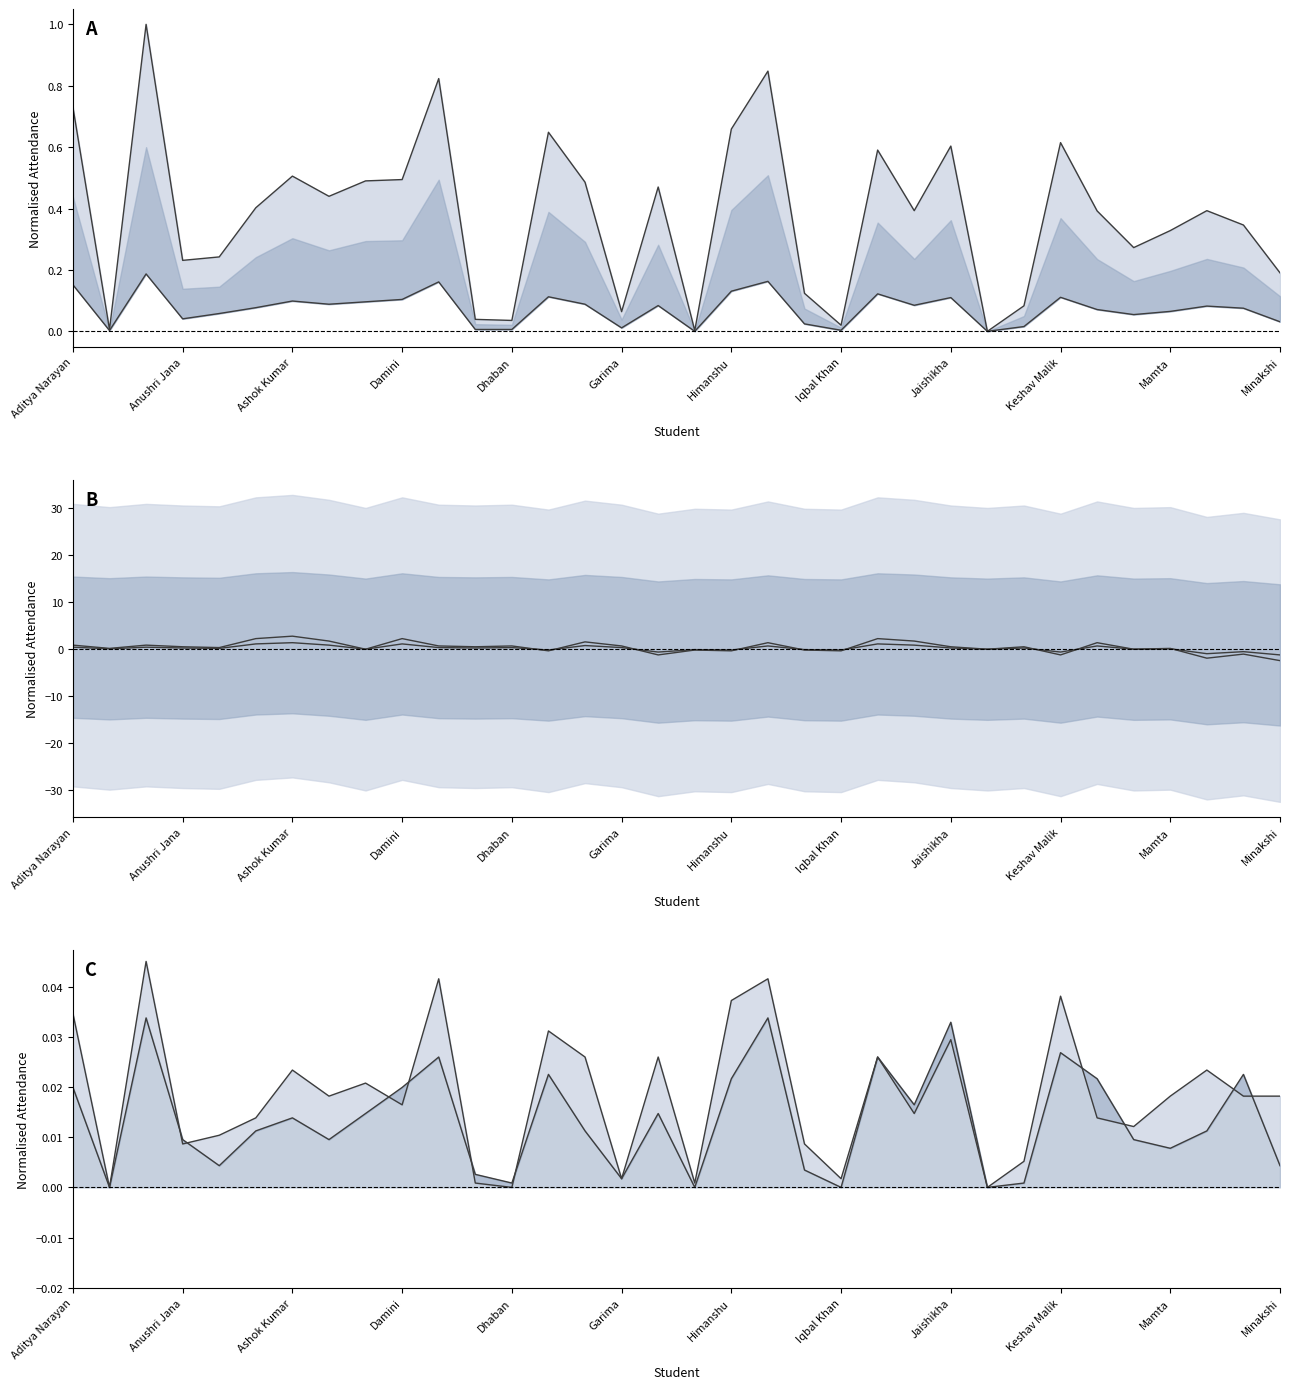

The Kayachikitsa Attended series shows 0.2 at Deepak Kumar. True or false?

True